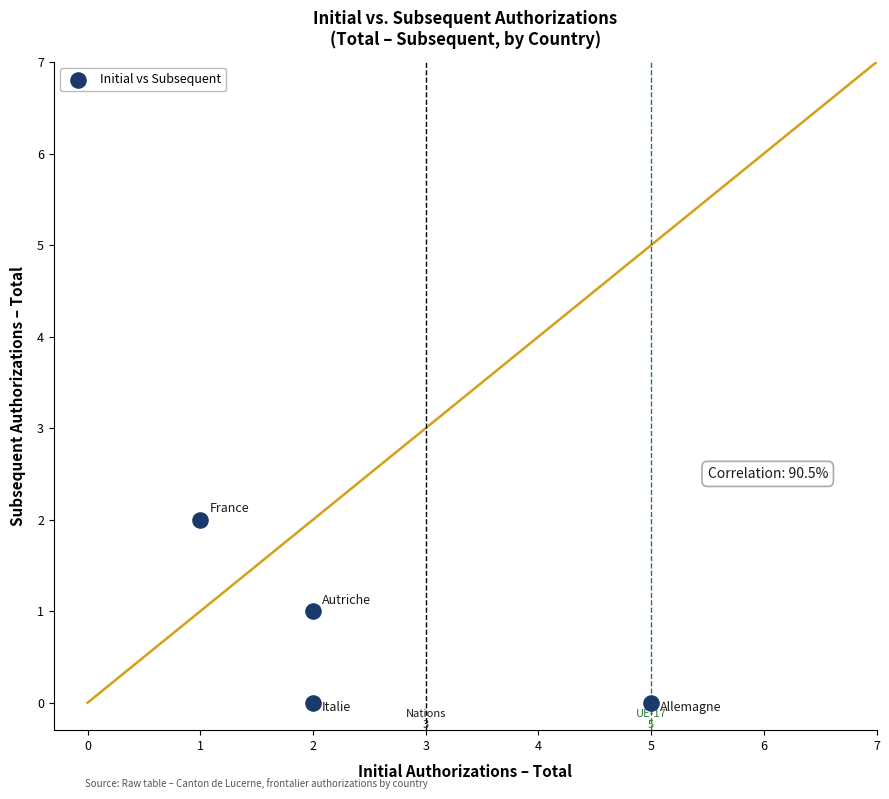

List the coordinates of all points as (Y, X) pairs, reading left to right.

(2, 1)  (1, 2)  (0, 2)  (0, 5)